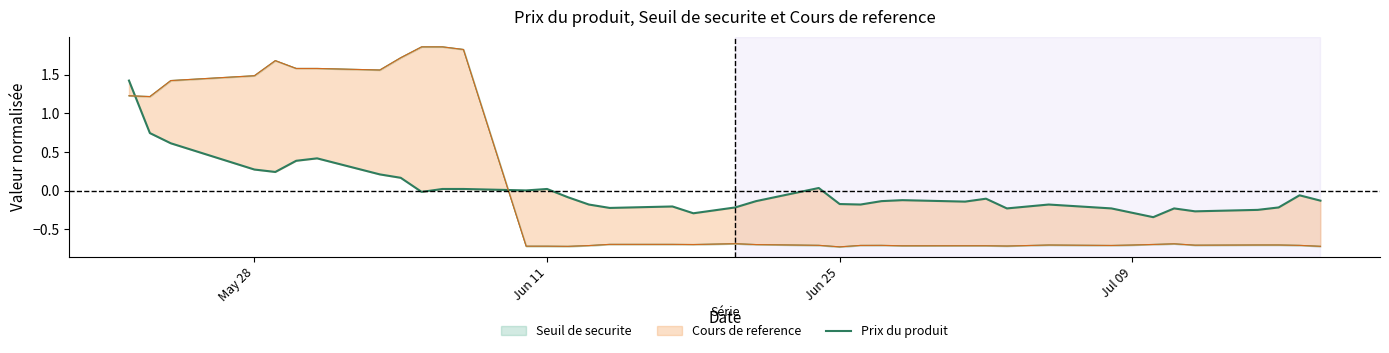

How many points are higher than both their immediate neighbors (excluding endpoints)?

9